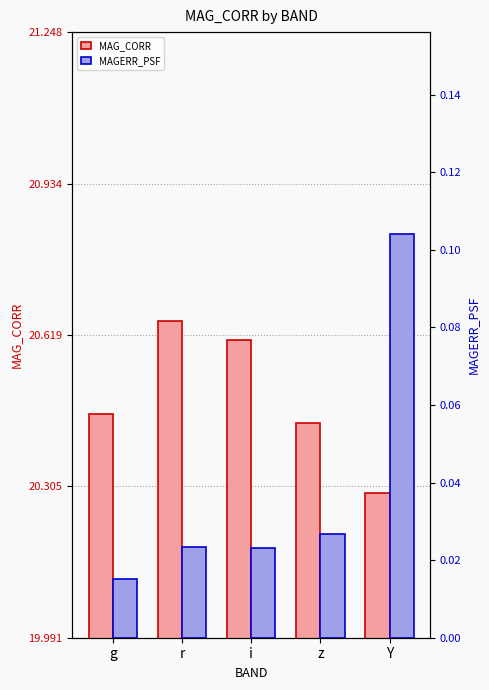

What is the difference between the maximum and minimum values in the MAGERR_PSF series?

0.1